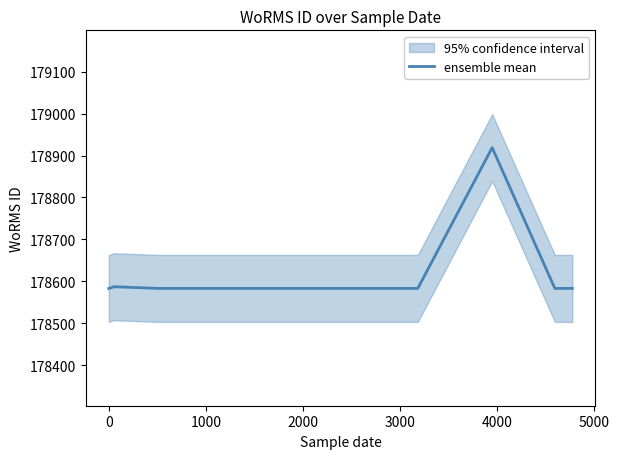

True or false: there are more than 2 points higher than both neighbors.

False